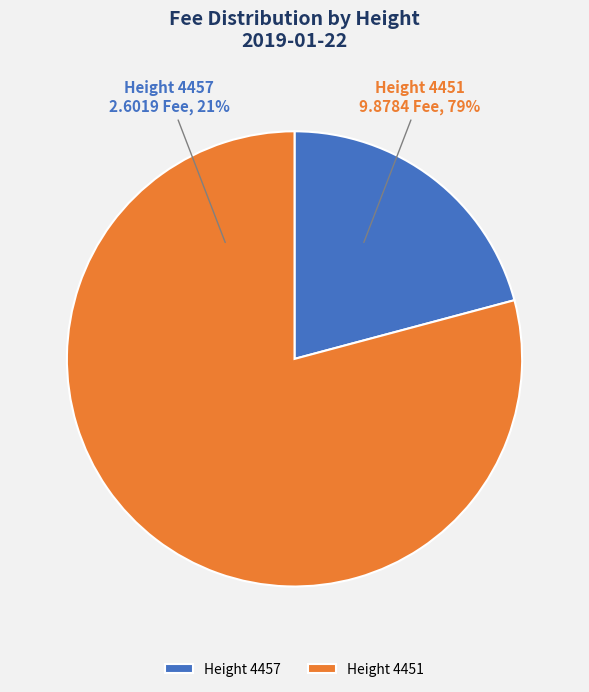

Is it true that 4457 is 21% of the pie?

True